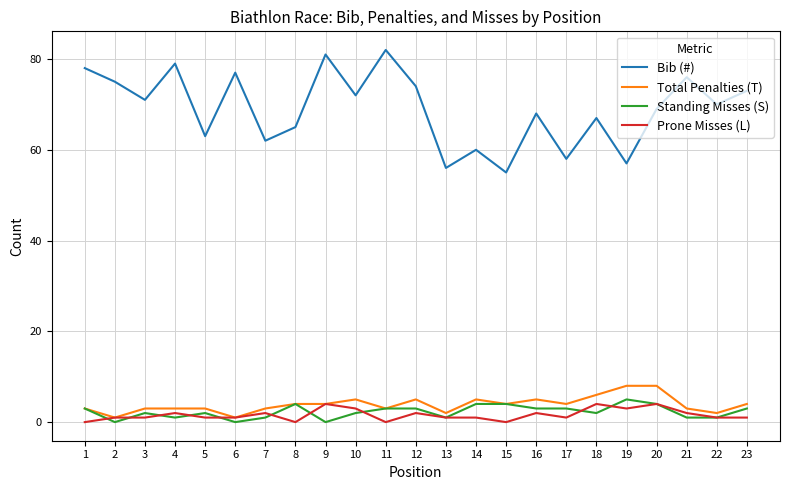

True or false: Bib (#) has more than 1 points higher than both neighbors.

True